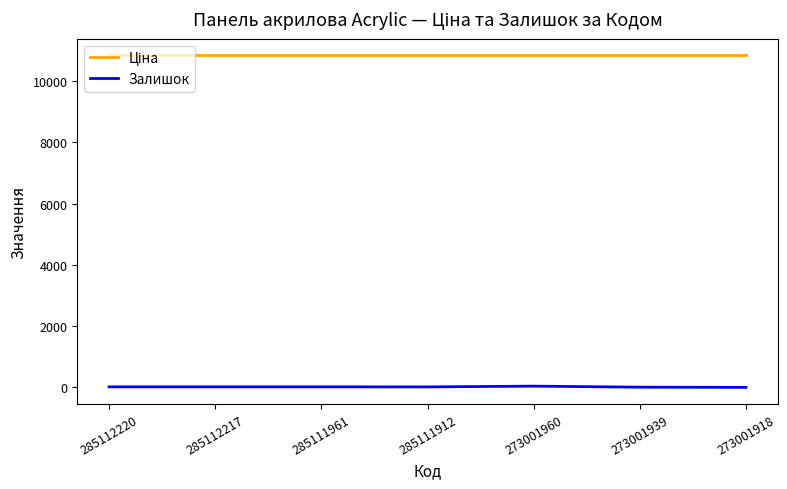

The Залишок series shows 17.0 at 285112217. True or false?

True